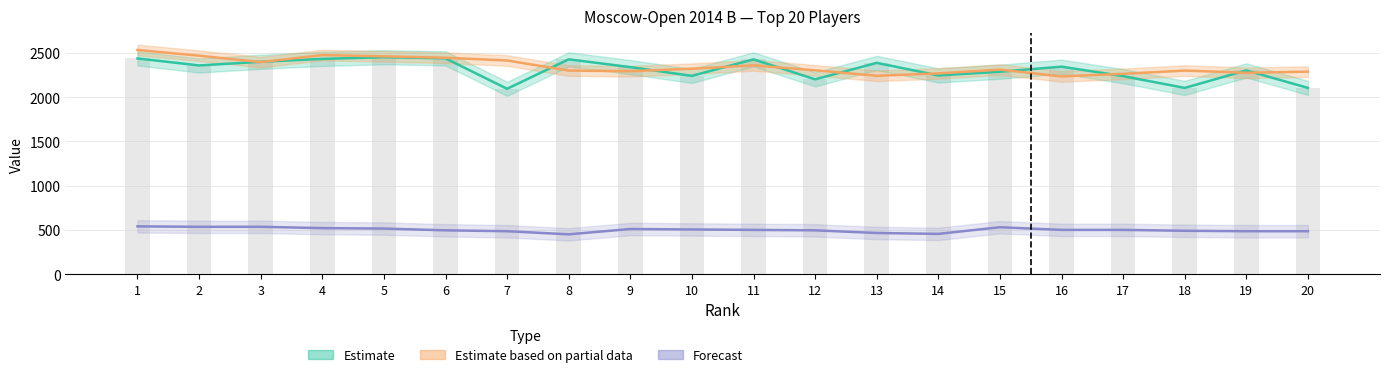

Reading right to left, list all the values displayed in this chart.

Rating: 20=2105	19=2303	18=2105	17=2238	16=2345	15=2288	14=2246	13=2388	12=2202	11=2428	10=2241	9=2340	8=2428	7=2095	6=2439	5=2452	4=2433	3=2400	2=2359	1=2438
Rp: 20=2289	19=2276	18=2301	17=2264	16=2235	15=2312	14=2269	13=2242	12=2304	11=2360	10=2322	9=2294	8=2301	7=2415	6=2446	5=2462	4=2476	3=2397	2=2469	1=2534
Buchholz: 20=485	19=485	18=490	17=500	16=500	15=530	14=455	13=465	12=495	11=500	10=505	9=510	8=450	7=485	6=495	5=515	4=520	3=535	2=535	1=540